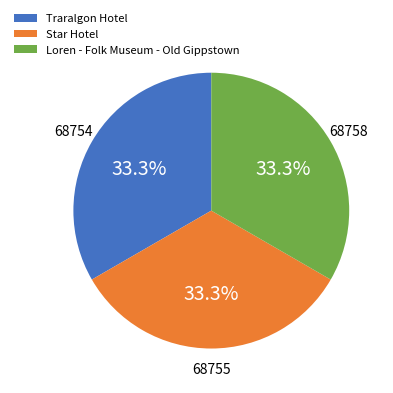

Is it true that Star Hotel is 33% of the pie?

True